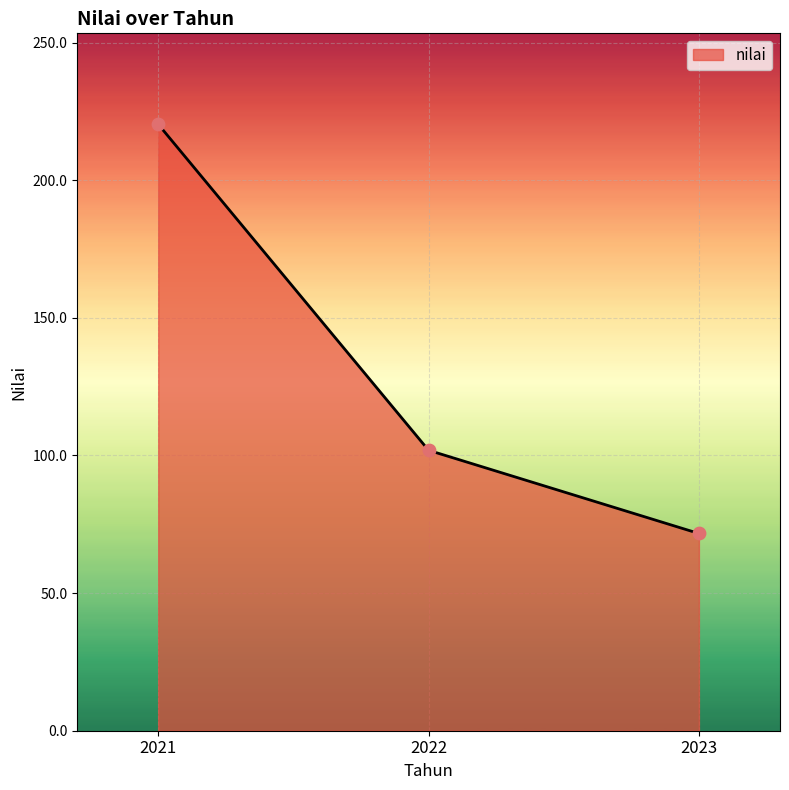

What is the ratio of the value at 2023 to the value at 2021?

0.3